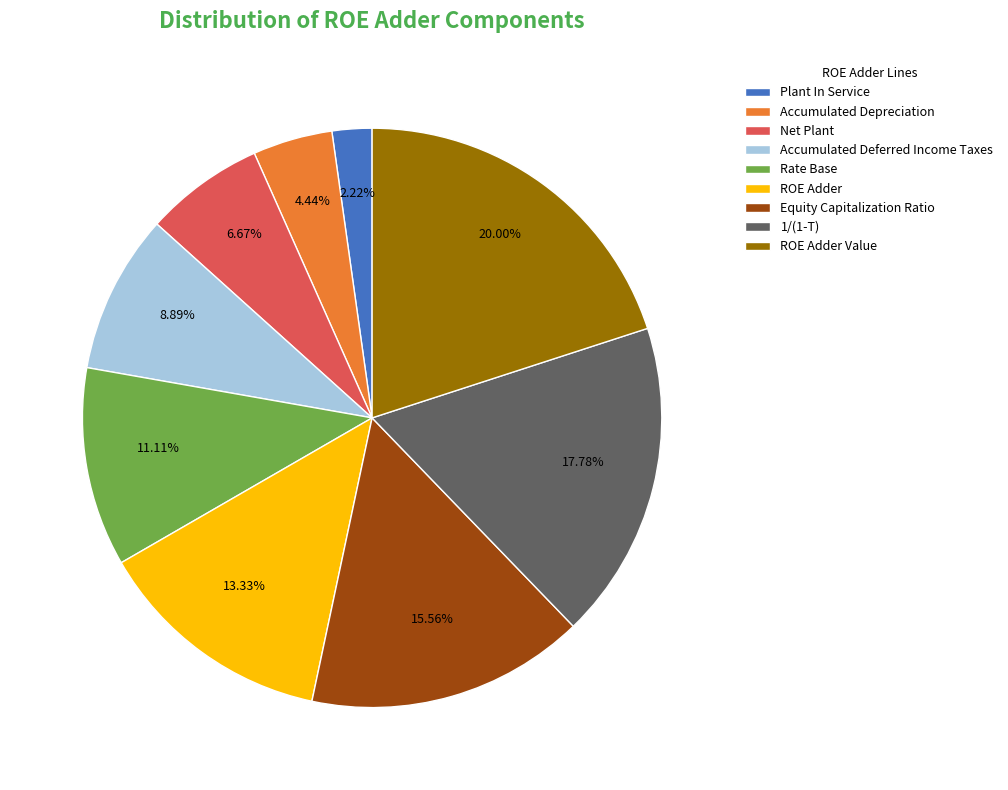

Is Accumulated Deferred Income Taxes the majority of the pie?

No